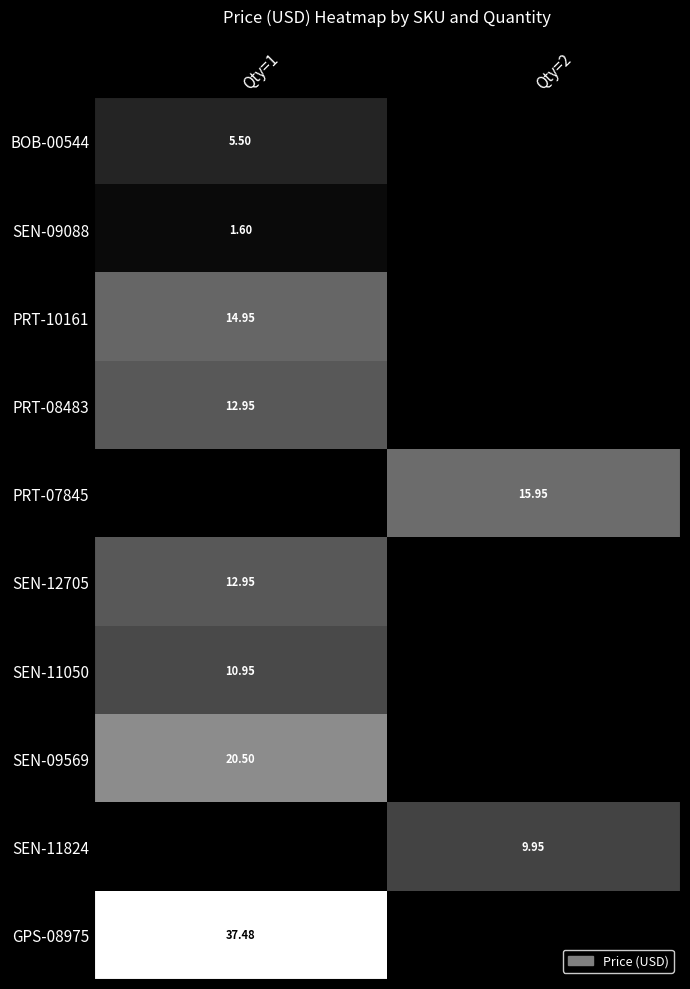

Which has a higher value, Qty=1 or Qty=2?

Qty=1